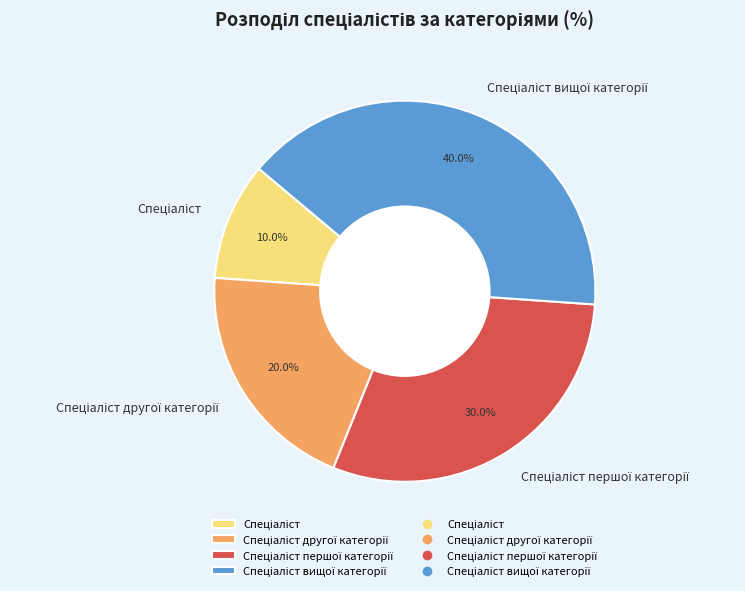

Is there any slice that represents more than half of the pie?

No